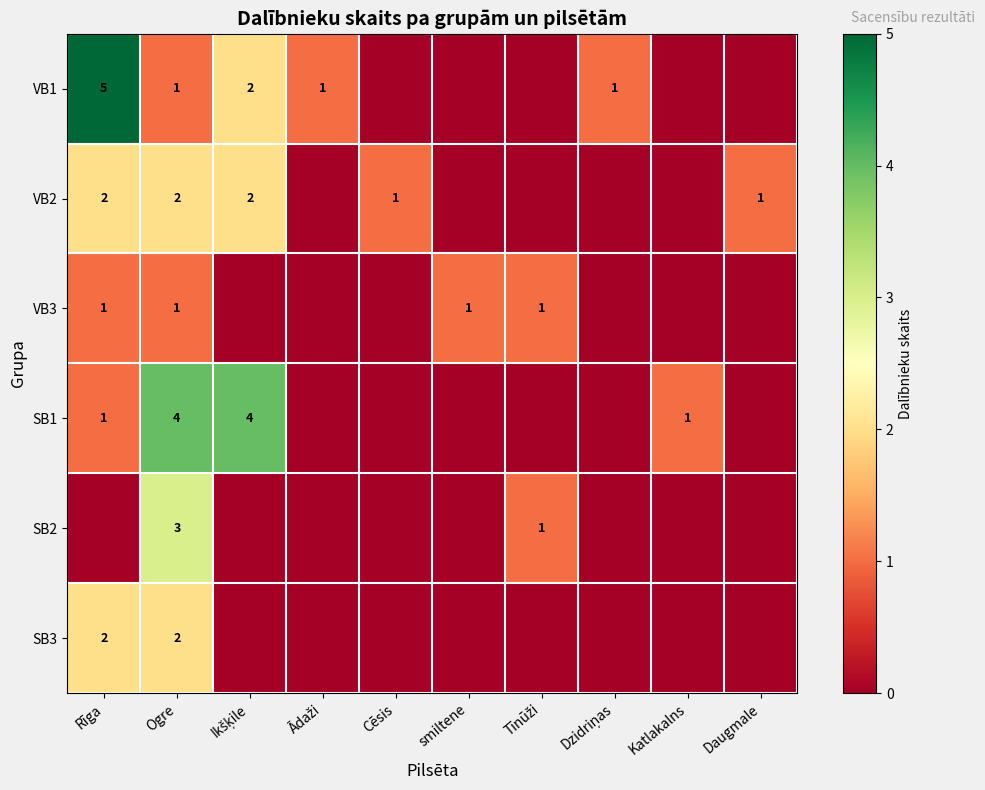

The VB3 series shows 0 at smiltene. True or false?

False